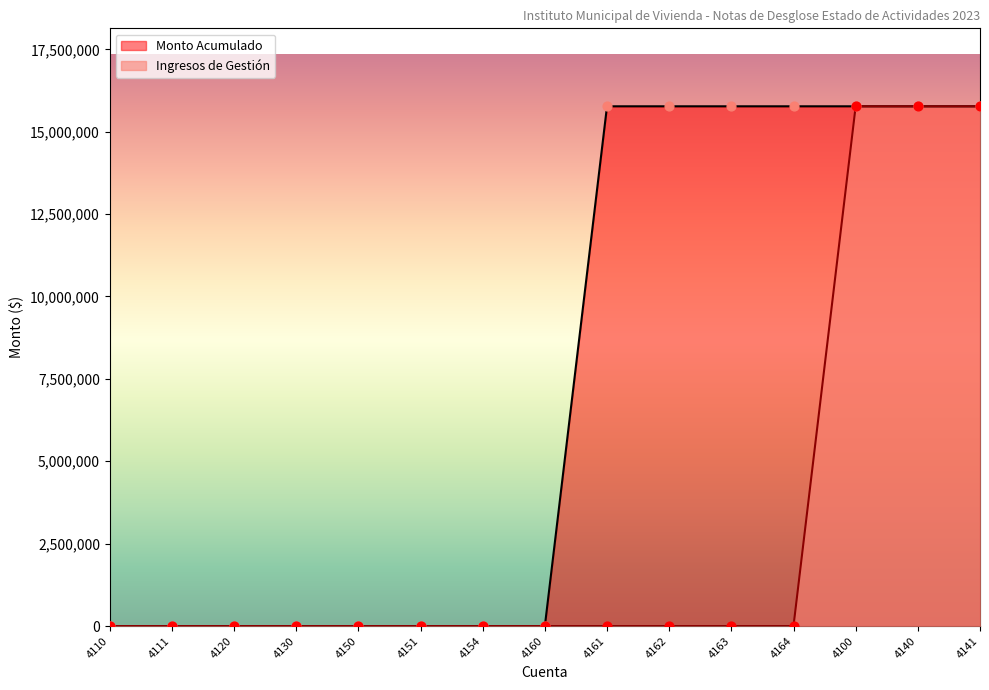

Which has a higher value, 4130 or 4162?

4162